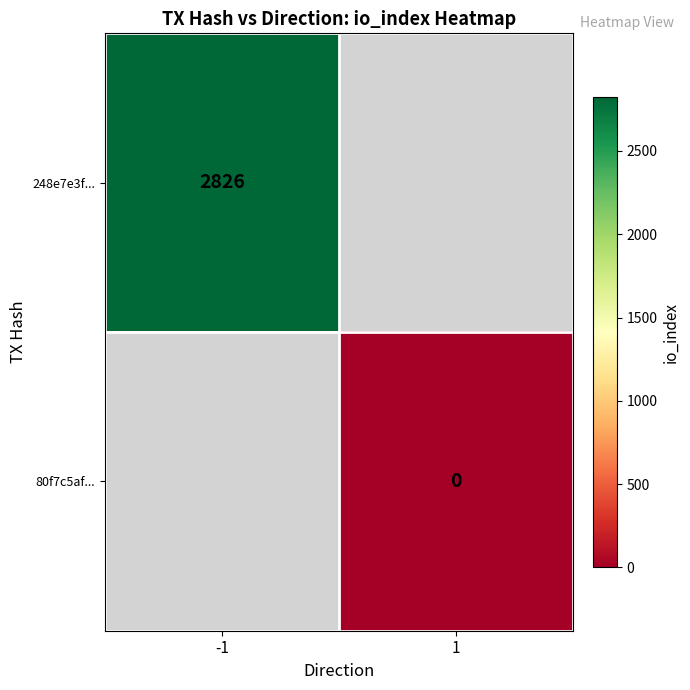

The 248e7e3f... series shows 4354 at -1. True or false?

False